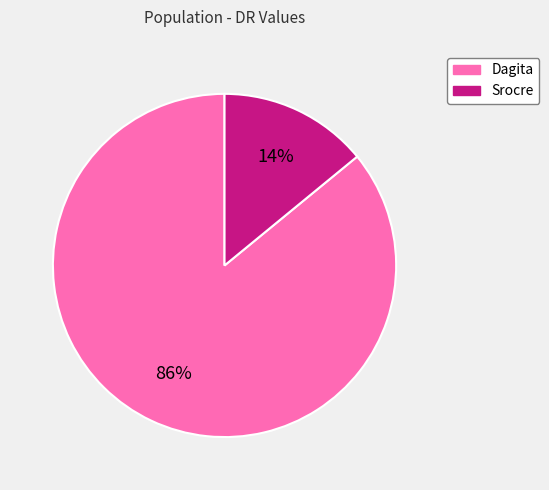

Count the number of slices in the pie.

2